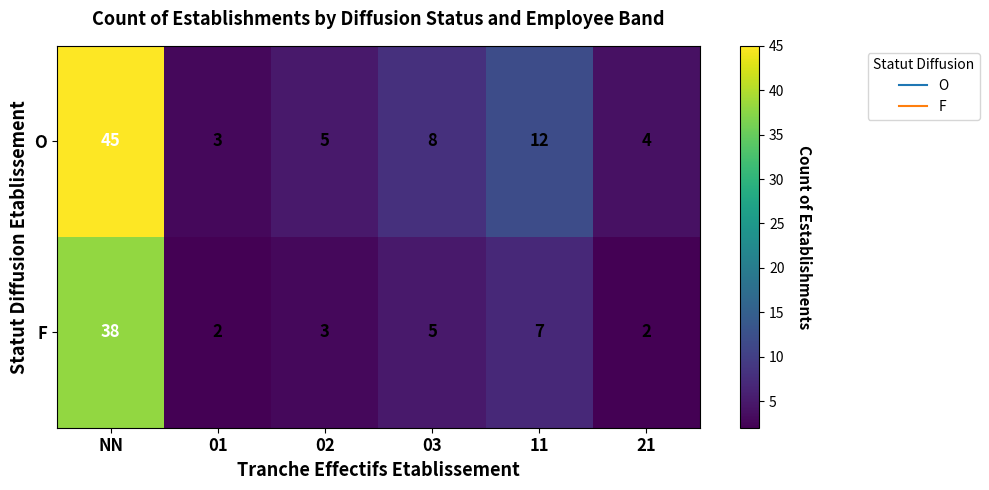

What is the difference between the O values at NN and 21?

41